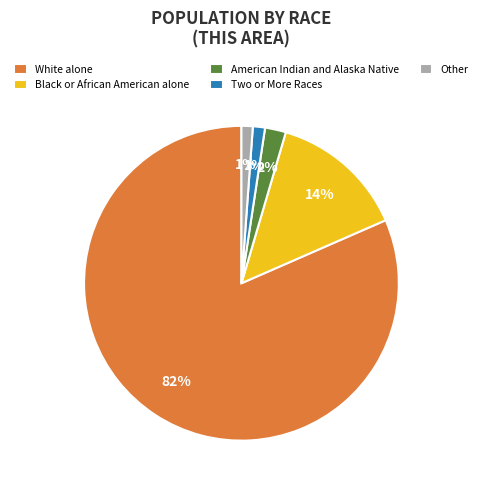

Do White alone and American Indian and Alaska Native together represent more than half of the pie?

Yes